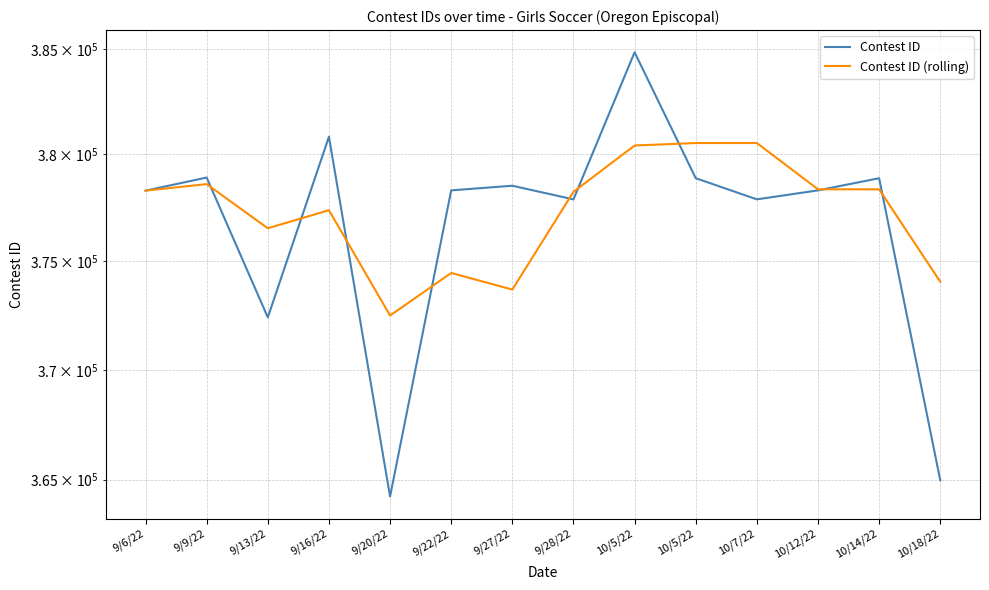

What is the maximum value shown in the chart?

384838.0